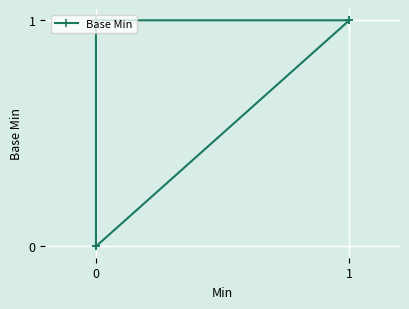

What is the value of the 4th point from the left?

1